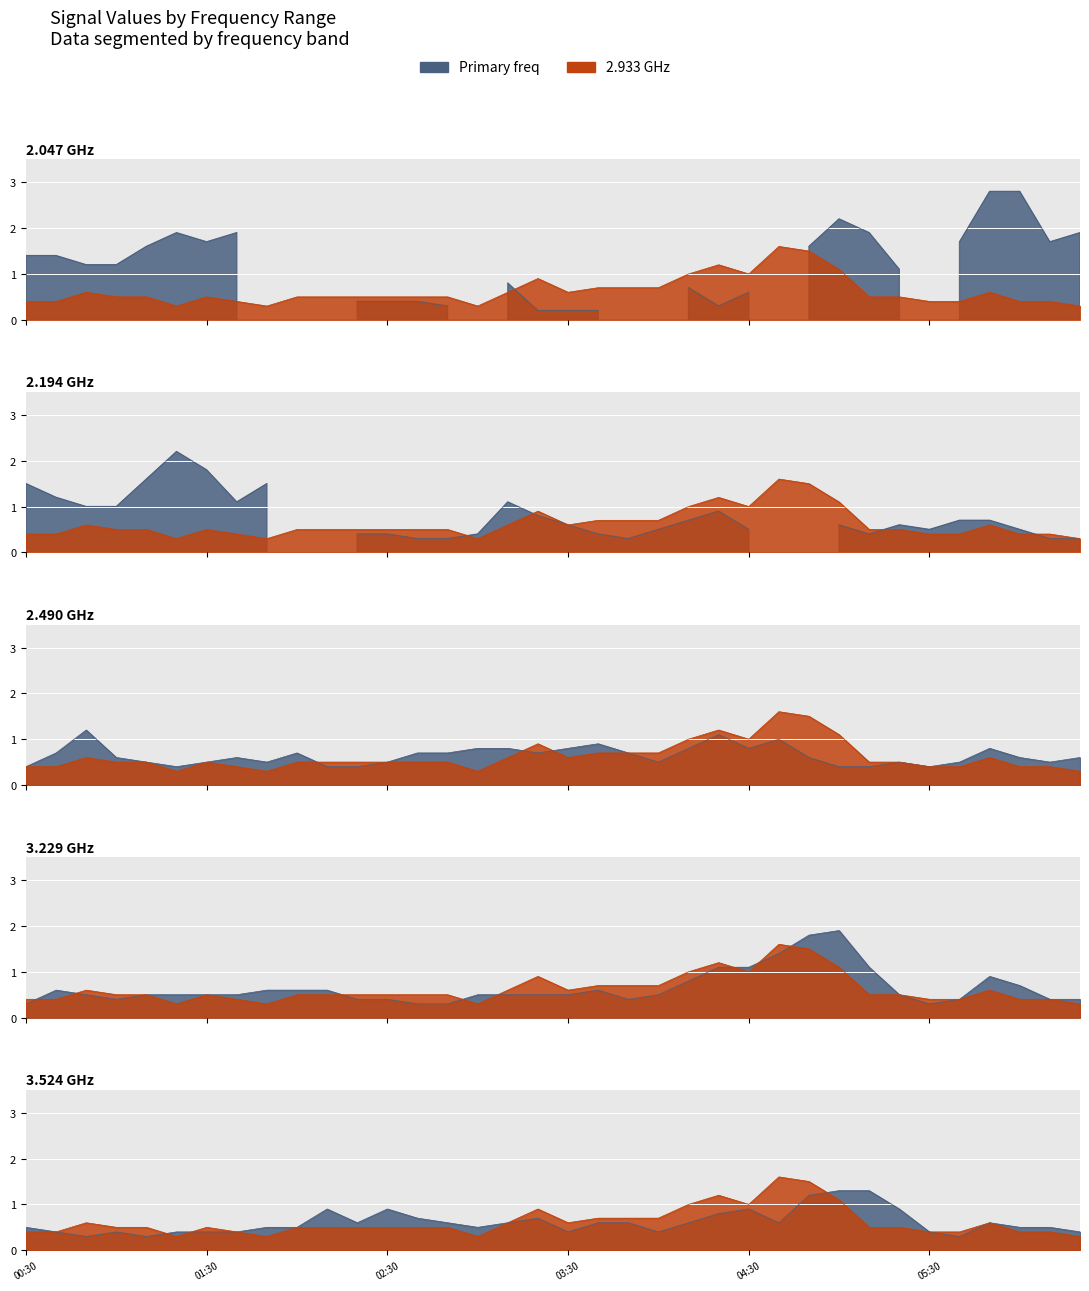

What is the difference between the 2.933 values at 2019/05/26 02:50 and 2019/05/26 04:20?

0.7